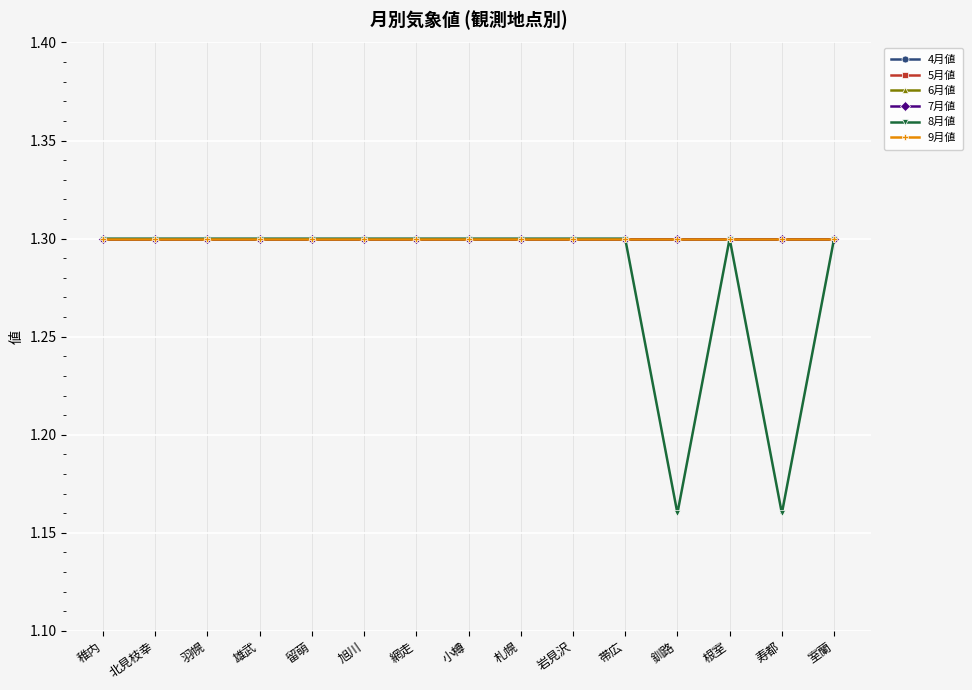

True or false: 8月値 and 7月値 intersect in this chart.

False